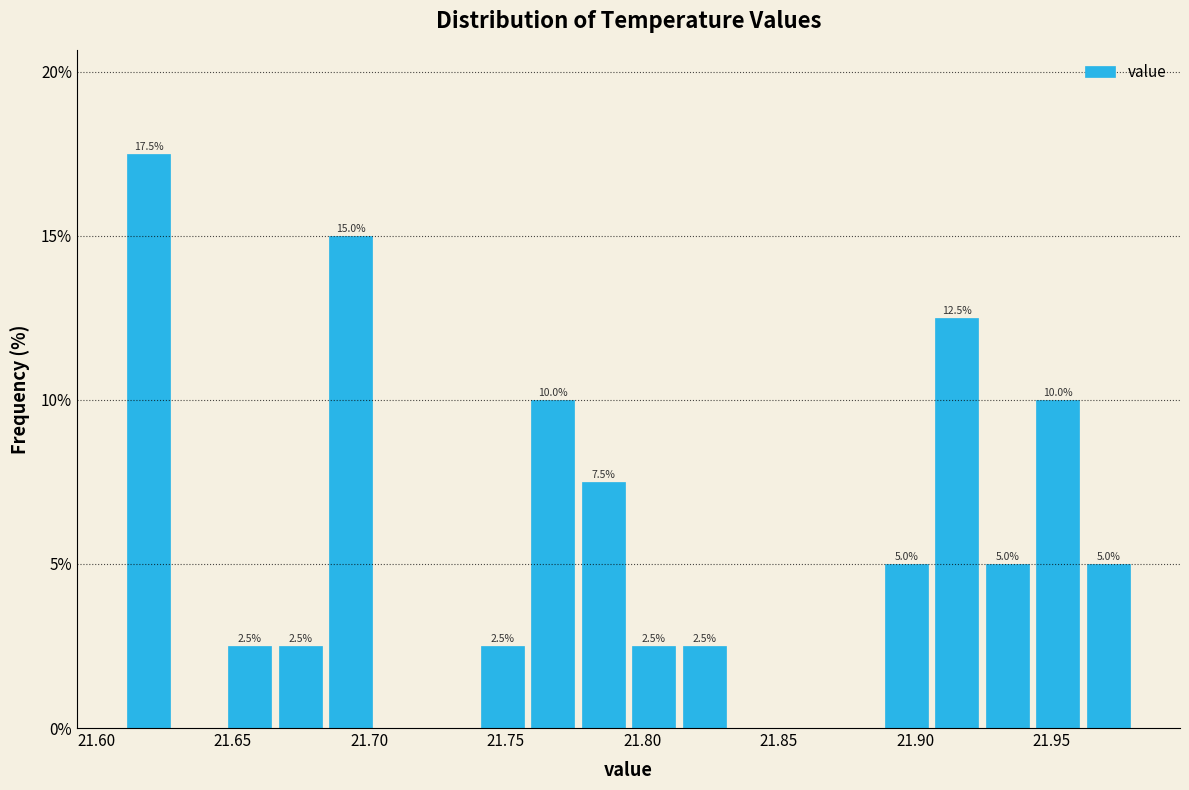

Read against the x-axis, roughly where is the centre of the tallest bar?

21.620